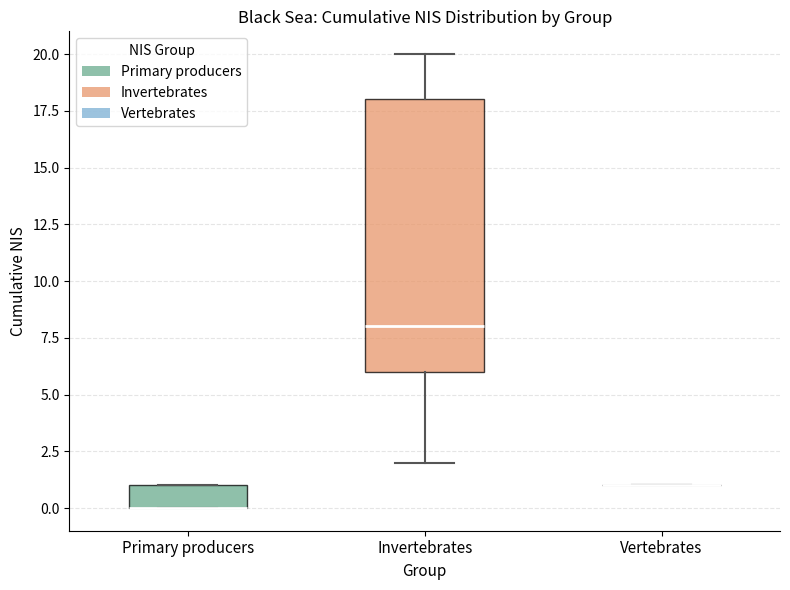

Reading left to right, transcribe this box plot: for each box, give where its median line is, the range the box spans, and where its two whiskers end, as read against the y-axis. The values are not printed on the chart, so give them approximately, as read against the axis.

Primary producers: median 0 (drawn on the box's lower edge), box 0 to 1, whiskers 0 to 1
Invertebrates: median 8, box 6 to 18, whiskers 2 to 20
Vertebrates: box collapsed to a line at 1, whiskers 1 to 1